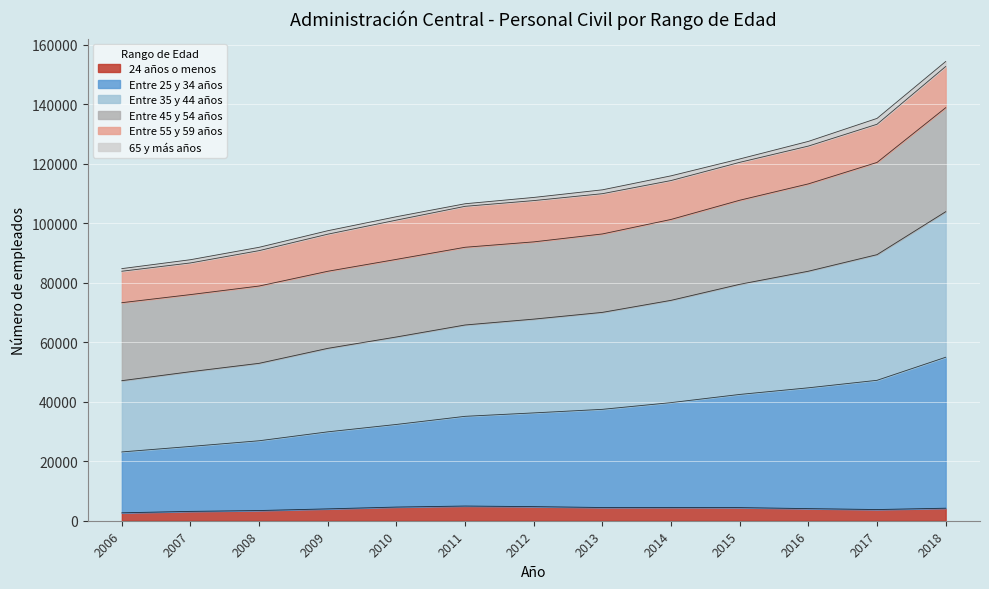

The Entre 25 y 34 años series shows 24945 at 2015. True or false?

False